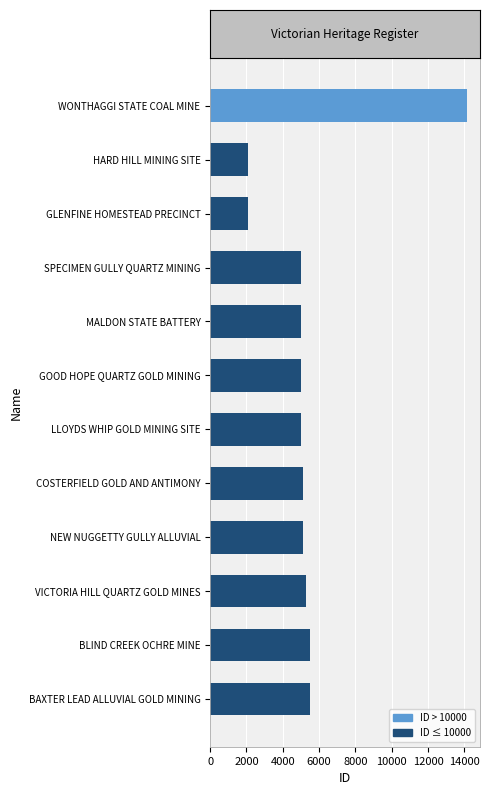

Is it true that the value at LLOYDS WHIP GOLD MINING SITE is 4996?

True